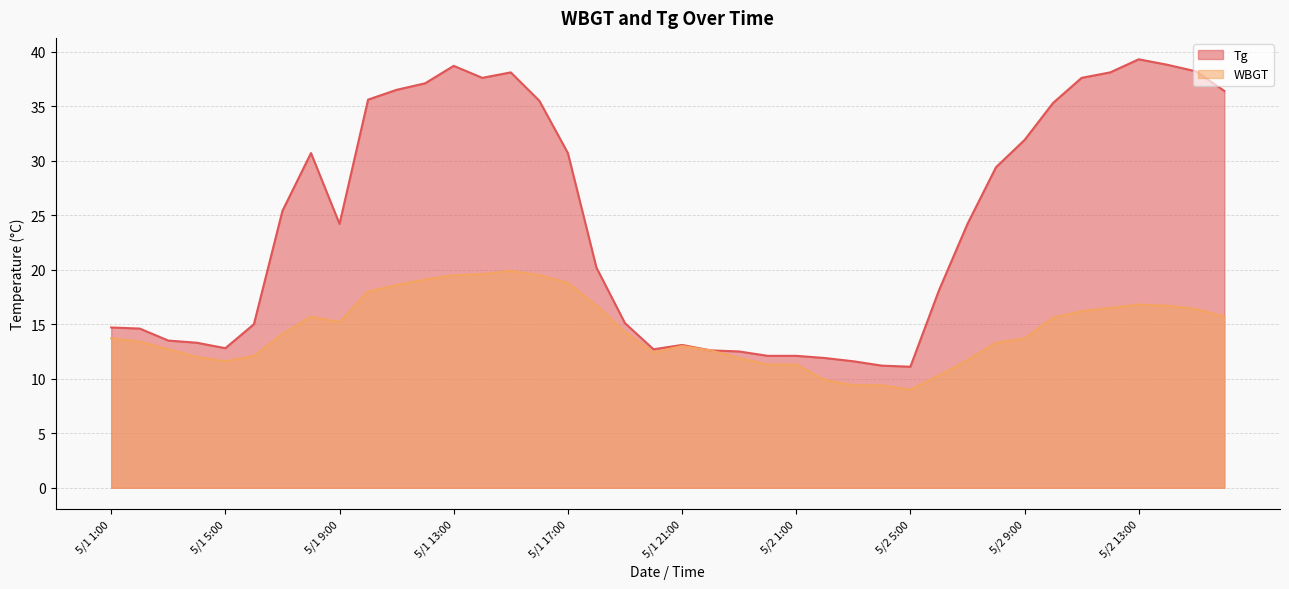

What is the smallest value displayed?

9.0